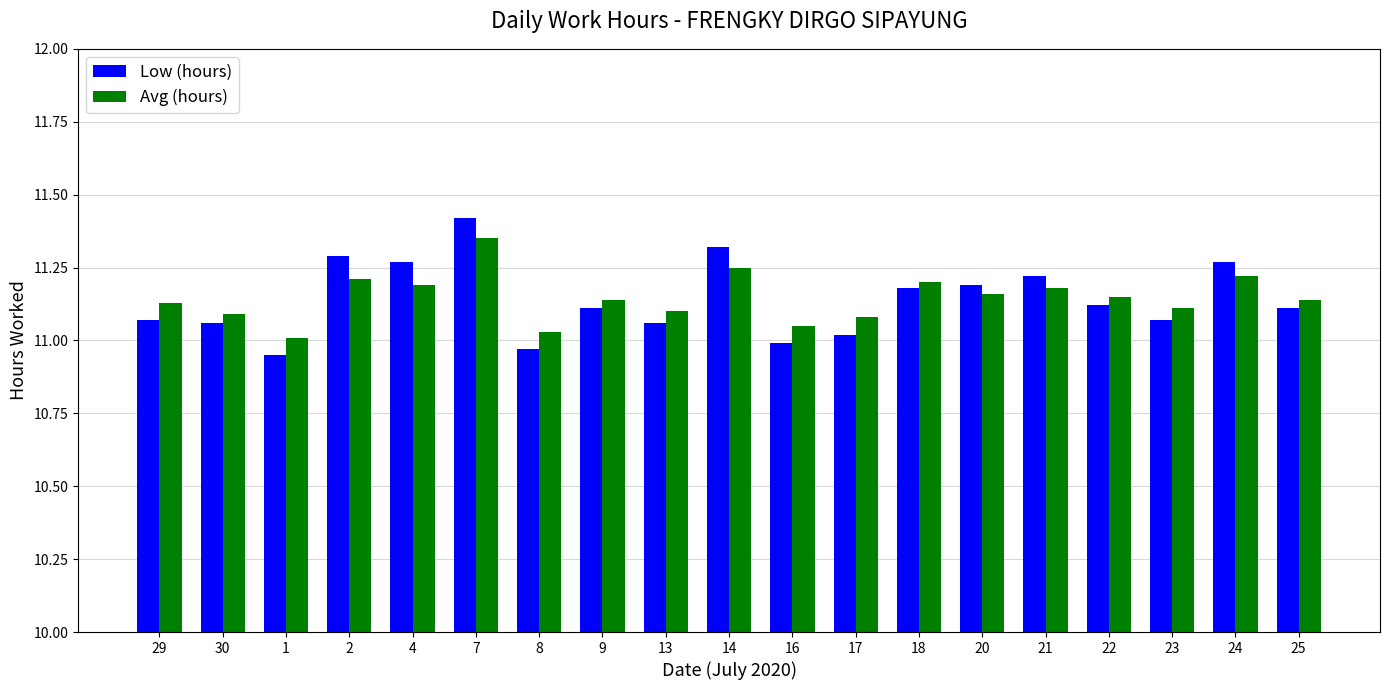

At 4, list the series in order from smallest to largest.

Avg (hours), Low (hours)